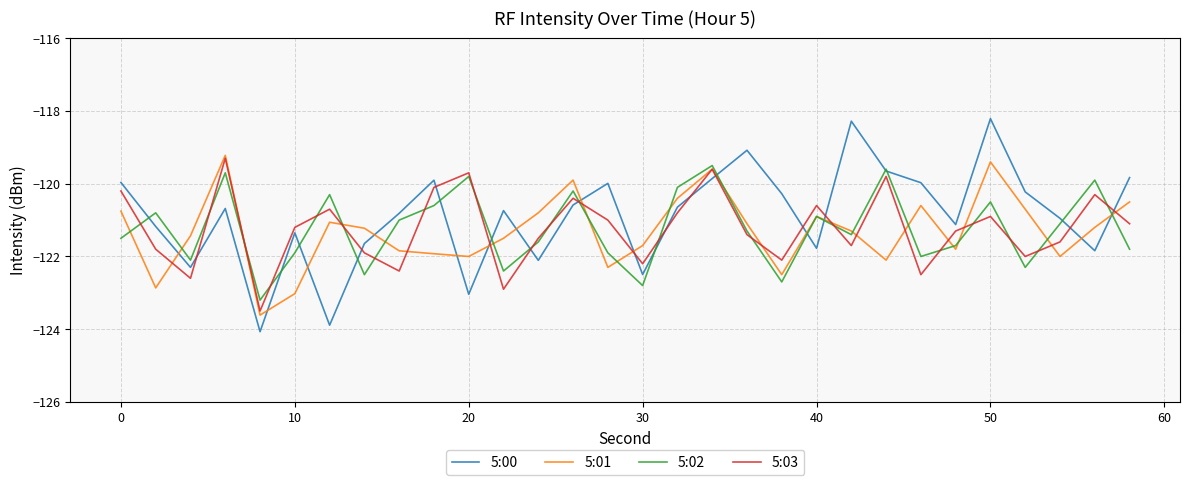

Count the number of data series in this chart.

4